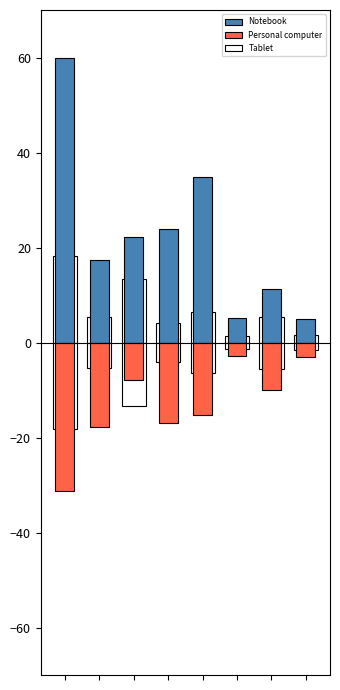

What is the value of the Personal computer bar at the 7th from the left?

-9.9